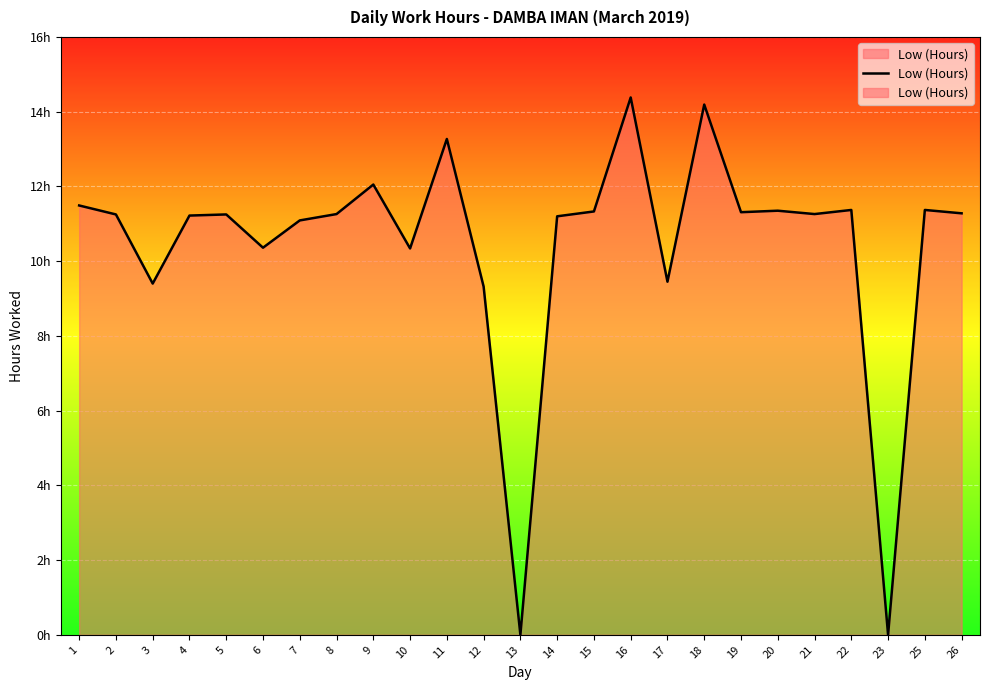

What is the difference between the maximum and minimum values?

14.4